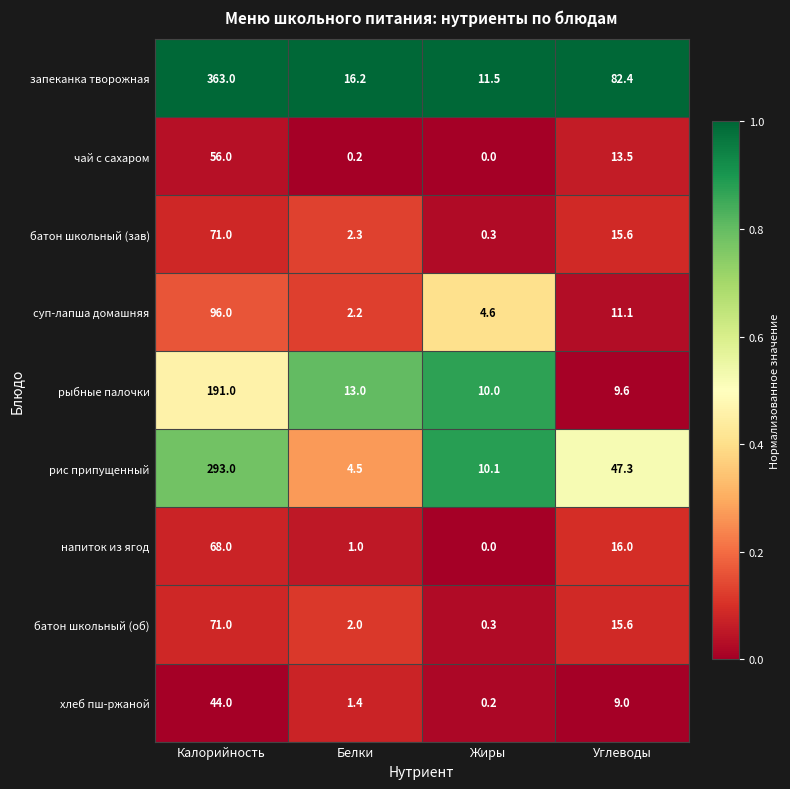

Which series has the widest spread of values?

запеканка творожная